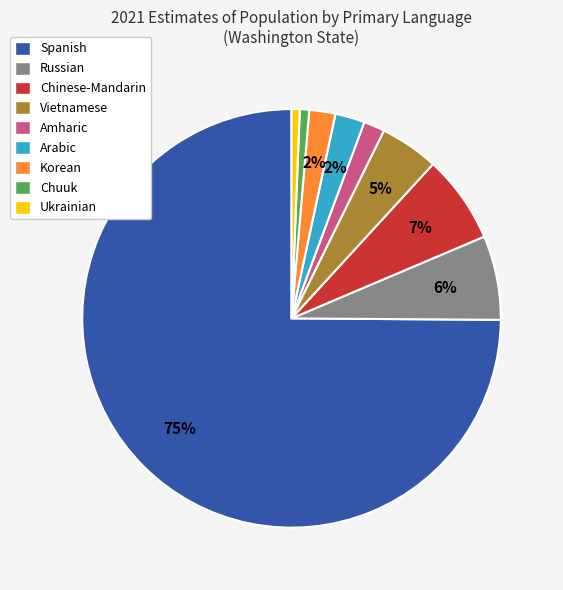

To the nearest percent, what is the average slice percentage?

11%